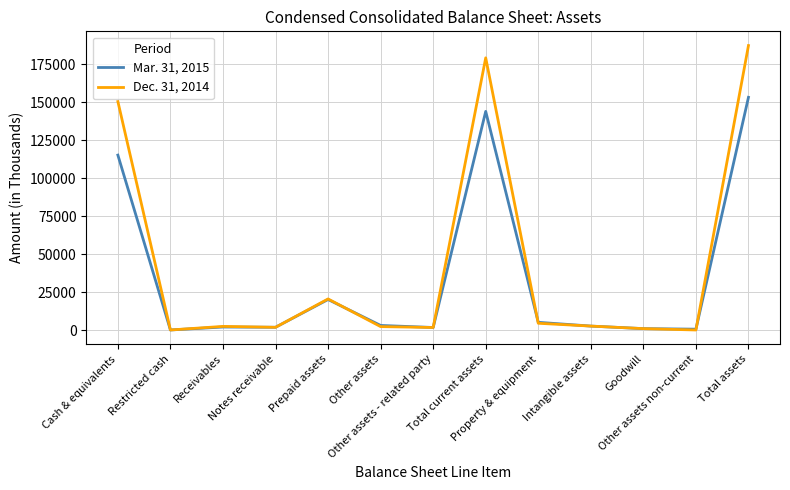

What is the maximum value shown in the chart?

187221